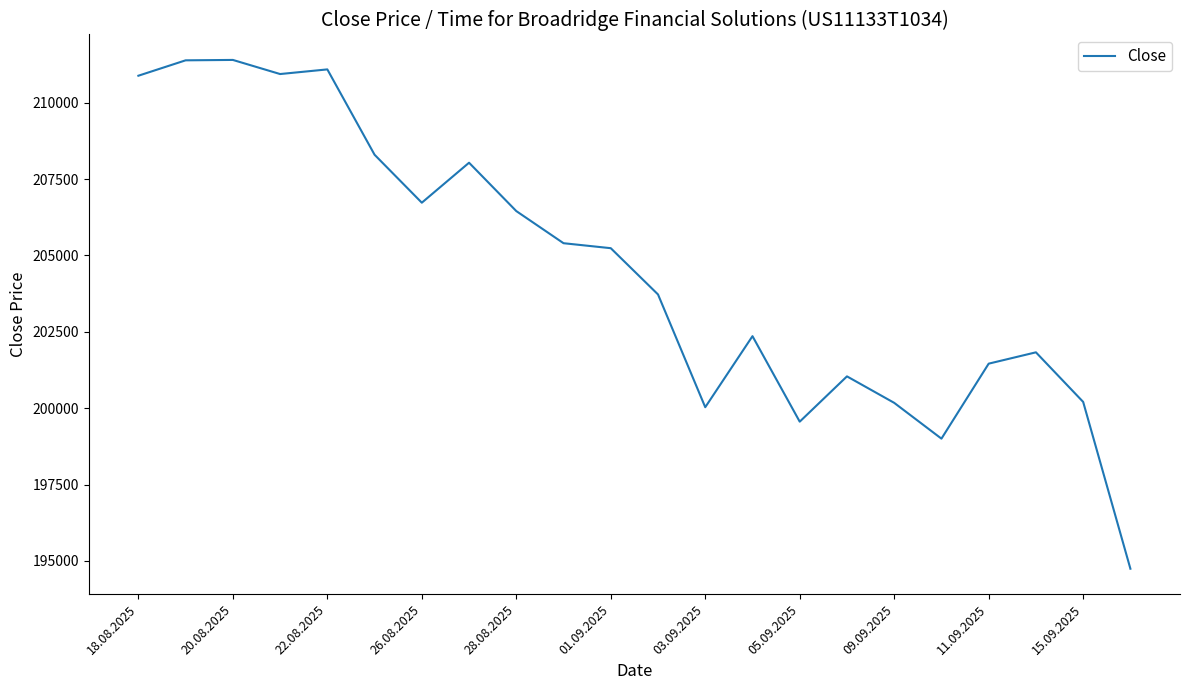

What is the greatest value displayed?

211400